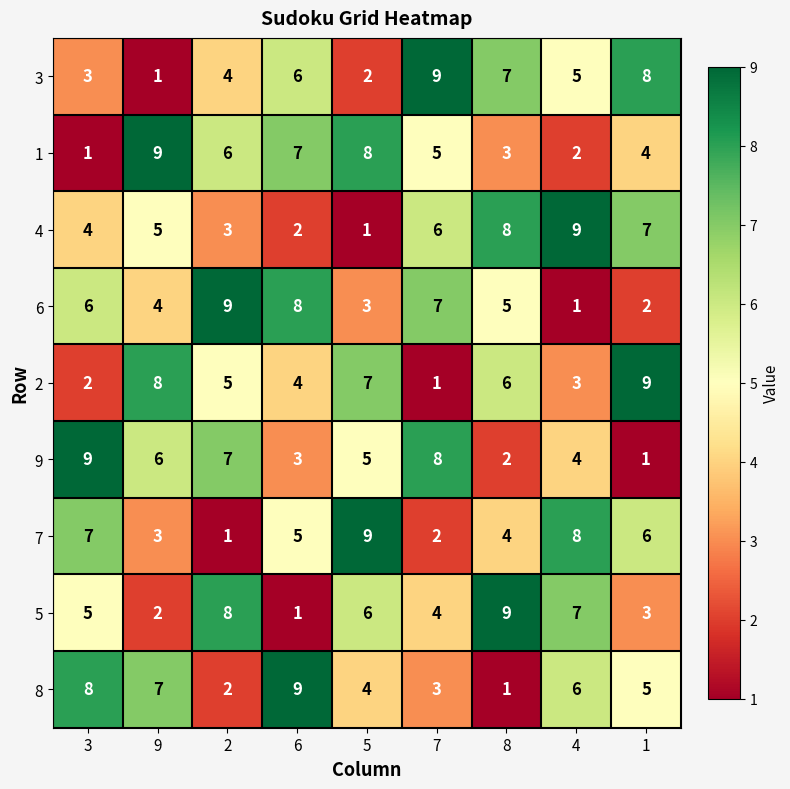

Which series changed the most between 2 and 4?

6